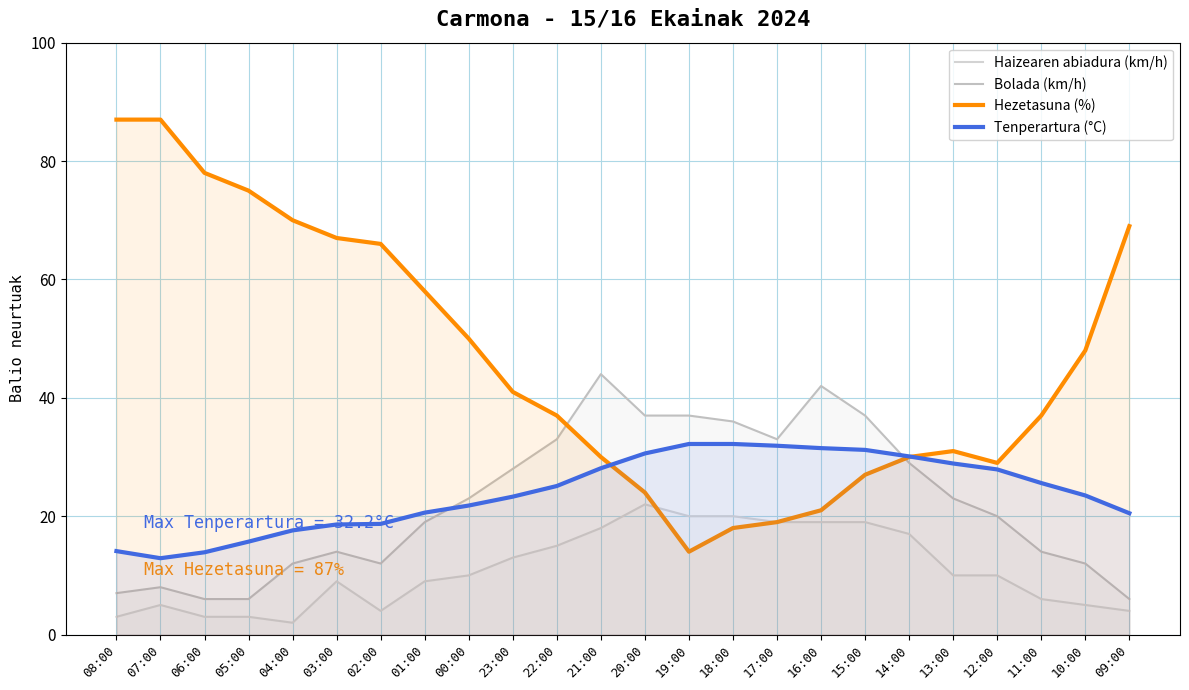

How many interior local valleys does the Tenperartura (°C) series have?

1